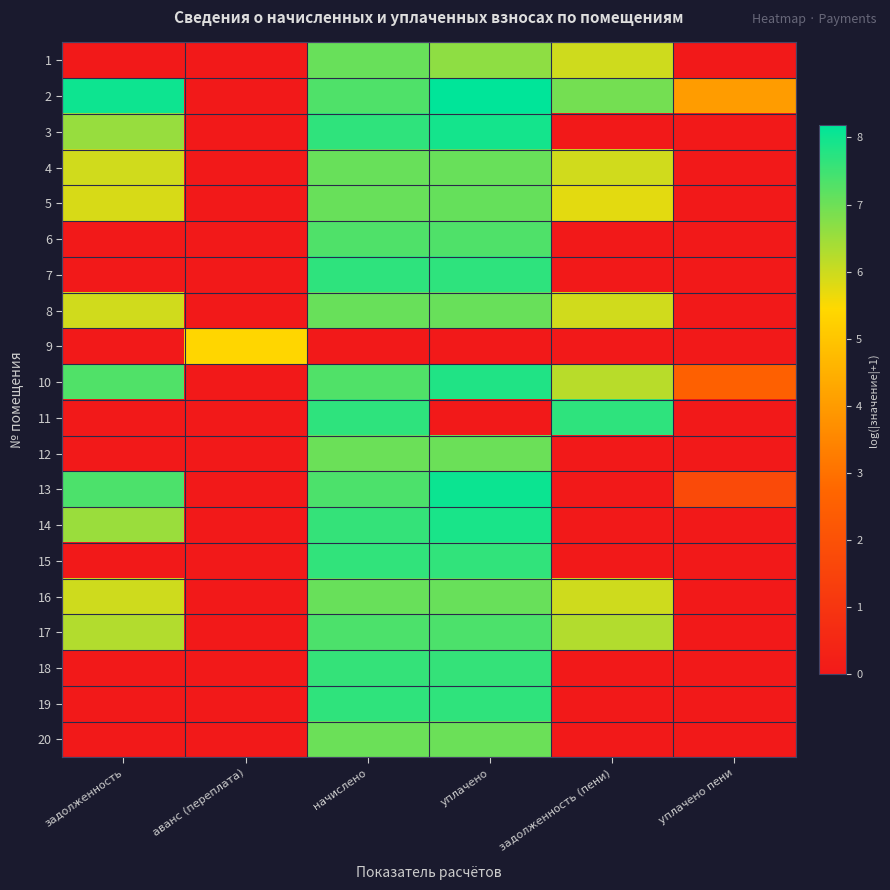

At which category is the sum across all series the highest?

начислено